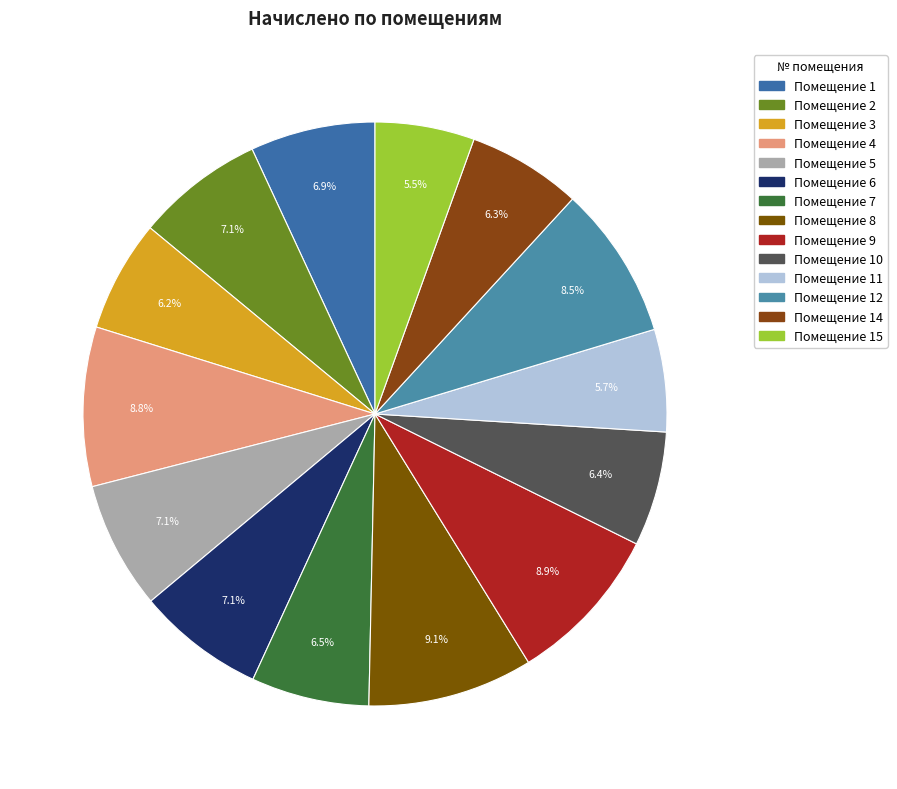

To the nearest percent, what is the difference between the largest and smallest slice percentages?

4%